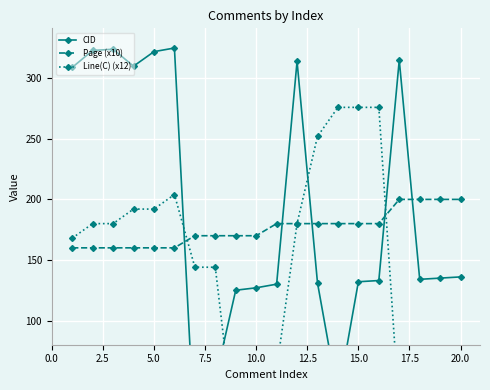

True or false: Page (x10) and Line(C) (x12) intersect in this chart.

True